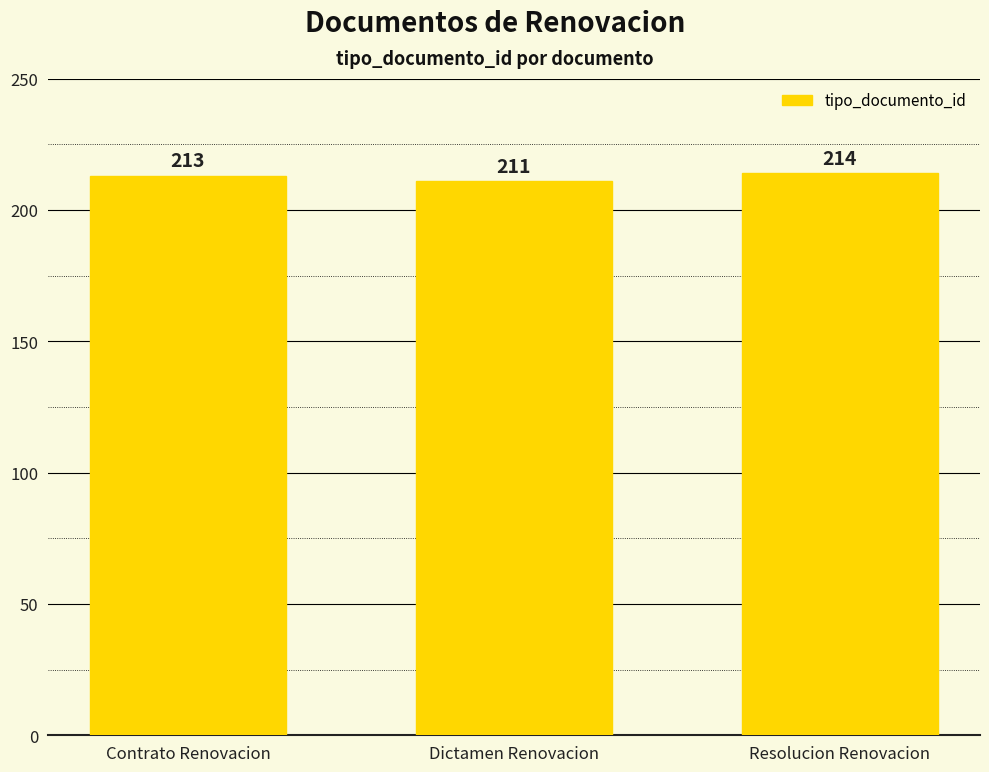

Does the chart contain any negative values?

No